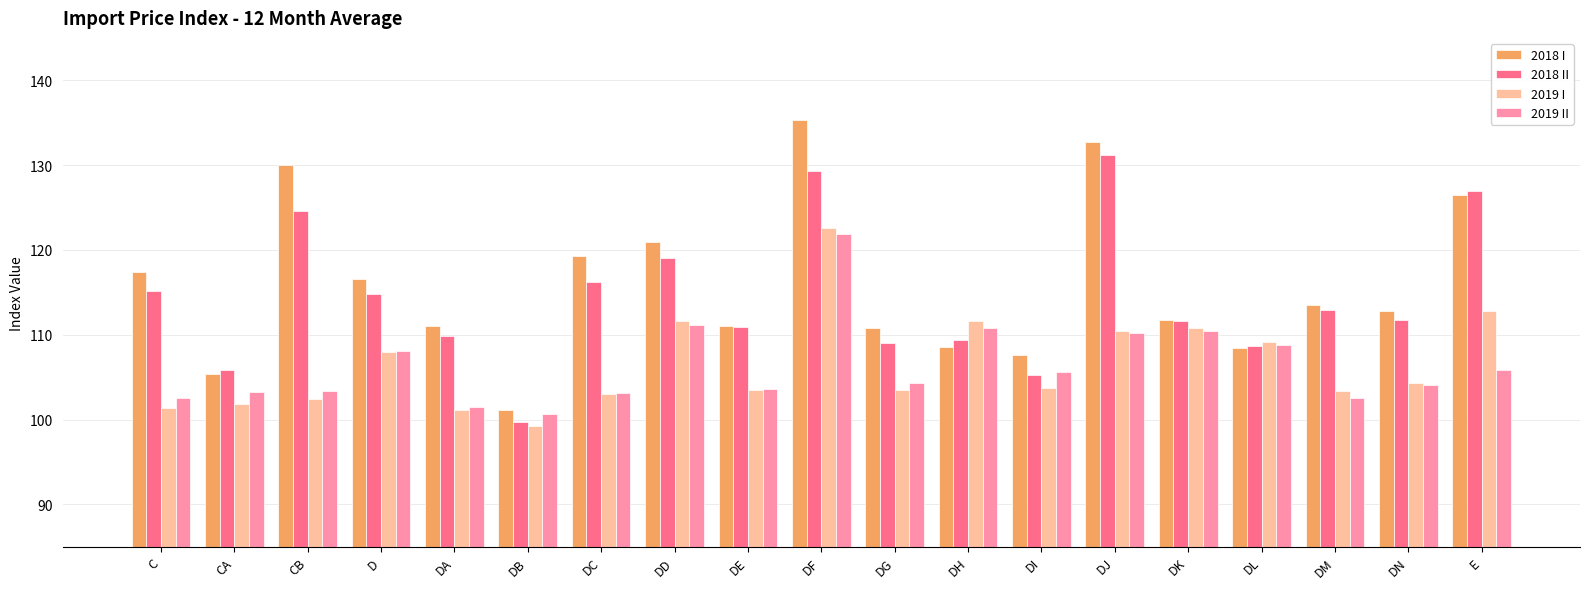

True or false: 2019 I has a value of 103.5 at DE.

True